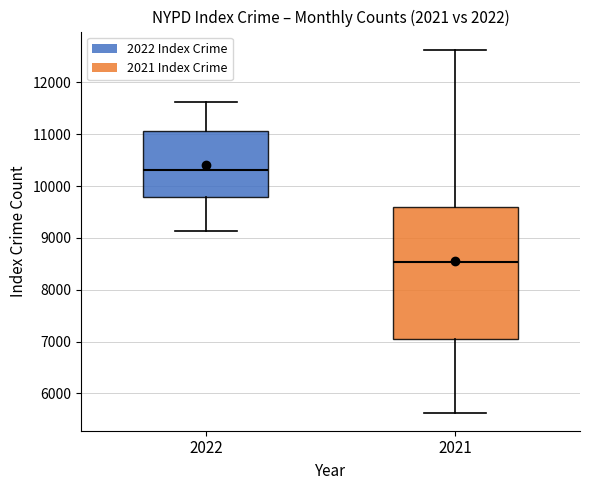

Comparing the boxes themselves (not the whiskers), which one is the tallest?

2021